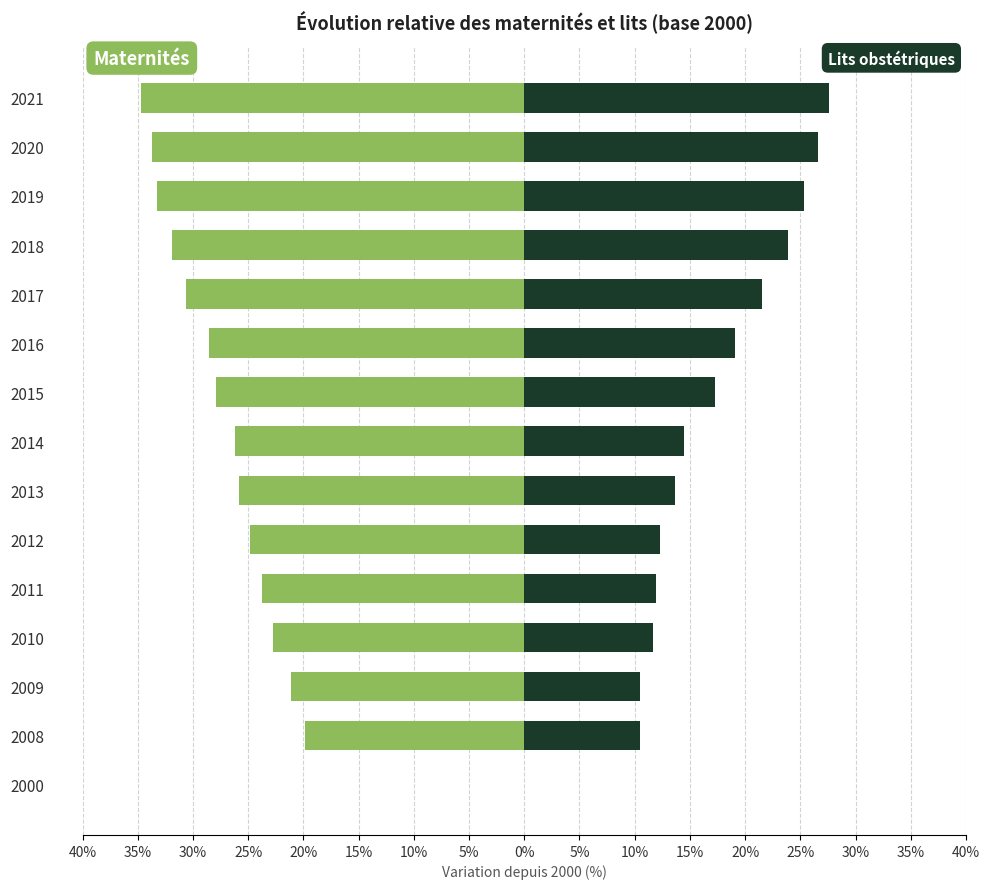

How many values in Nombre de maternités are below zero?

14